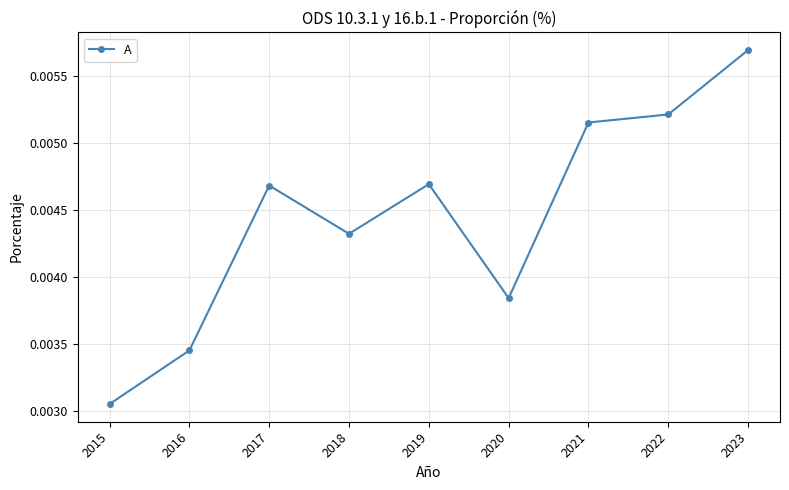

Where is the first local minimum?

2018